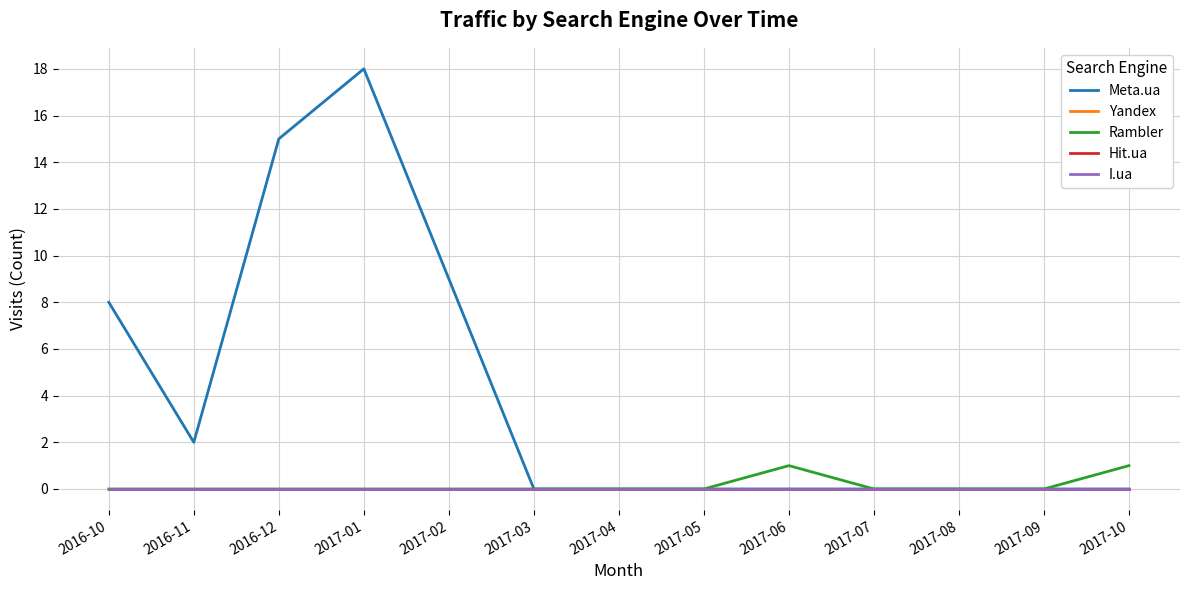

Is this an area chart (filled region under the line)?

No